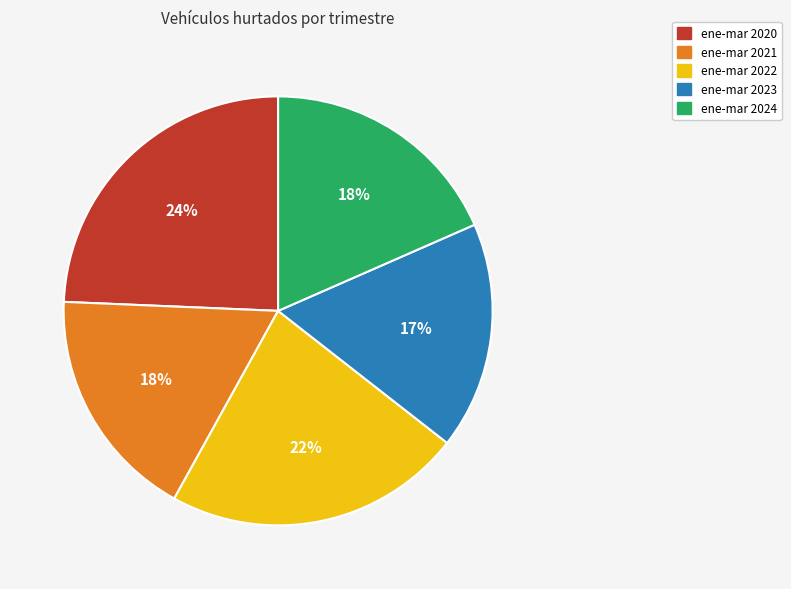

How many slices are in this pie chart?

5